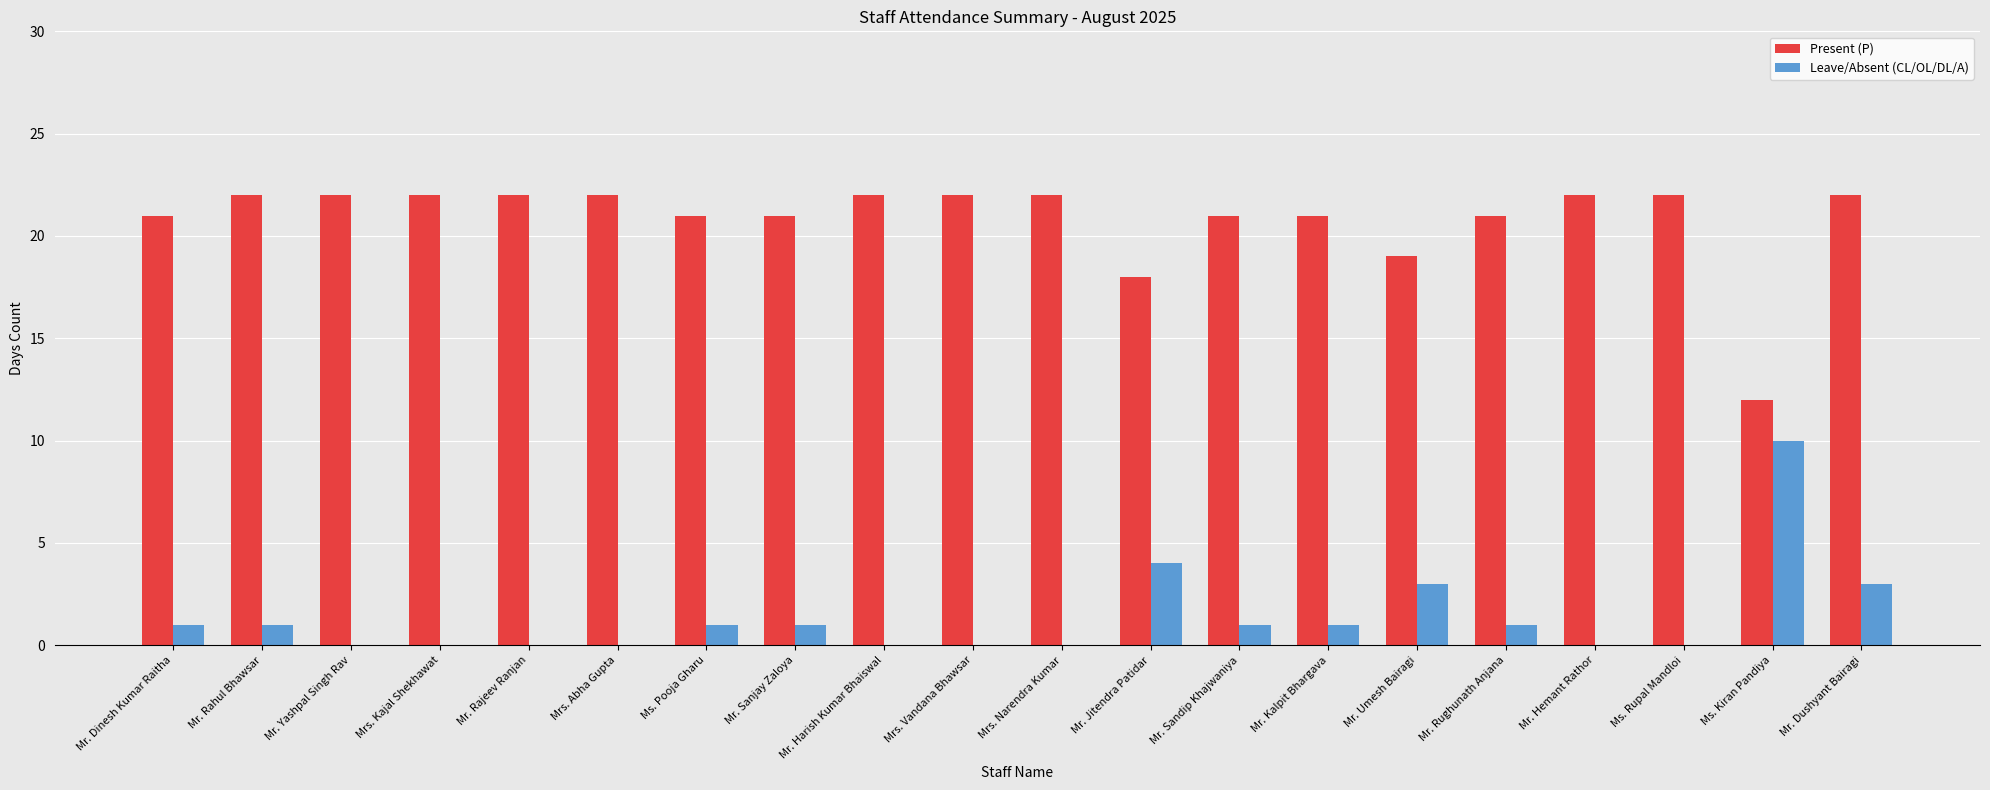

What is the highest value of the Leave/Absent (CL/OL/DL/A) series?

10